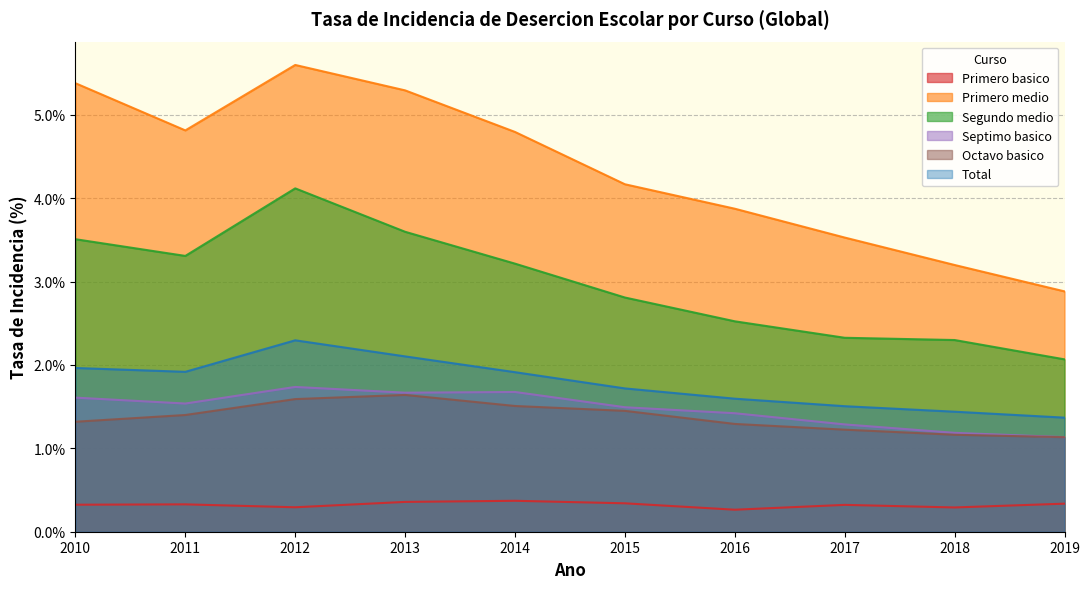

Reading right to left, what are all the values shown in this chart?

Primero basico: 2019=0.3	2018=0.3	2017=0.3	2016=0.3	2015=0.3	2014=0.4	2013=0.4	2012=0.3	2011=0.3	2010=0.3
Primero medio: 2019=2.9	2018=3.2	2017=3.5	2016=3.9	2015=4.2	2014=4.8	2013=5.3	2012=5.6	2011=4.8	2010=5.4
Segundo medio: 2019=2.1	2018=2.3	2017=2.3	2016=2.5	2015=2.8	2014=3.2	2013=3.6	2012=4.1	2011=3.3	2010=3.5
Septimo basico: 2019=1.1	2018=1.2	2017=1.3	2016=1.4	2015=1.5	2014=1.7	2013=1.7	2012=1.7	2011=1.5	2010=1.6
Octavo basico: 2019=1.1	2018=1.2	2017=1.2	2016=1.3	2015=1.4	2014=1.5	2013=1.6	2012=1.6	2011=1.4	2010=1.3
Total: 2019=1.4	2018=1.4	2017=1.5	2016=1.6	2015=1.7	2014=1.9	2013=2.1	2012=2.3	2011=1.9	2010=2.0